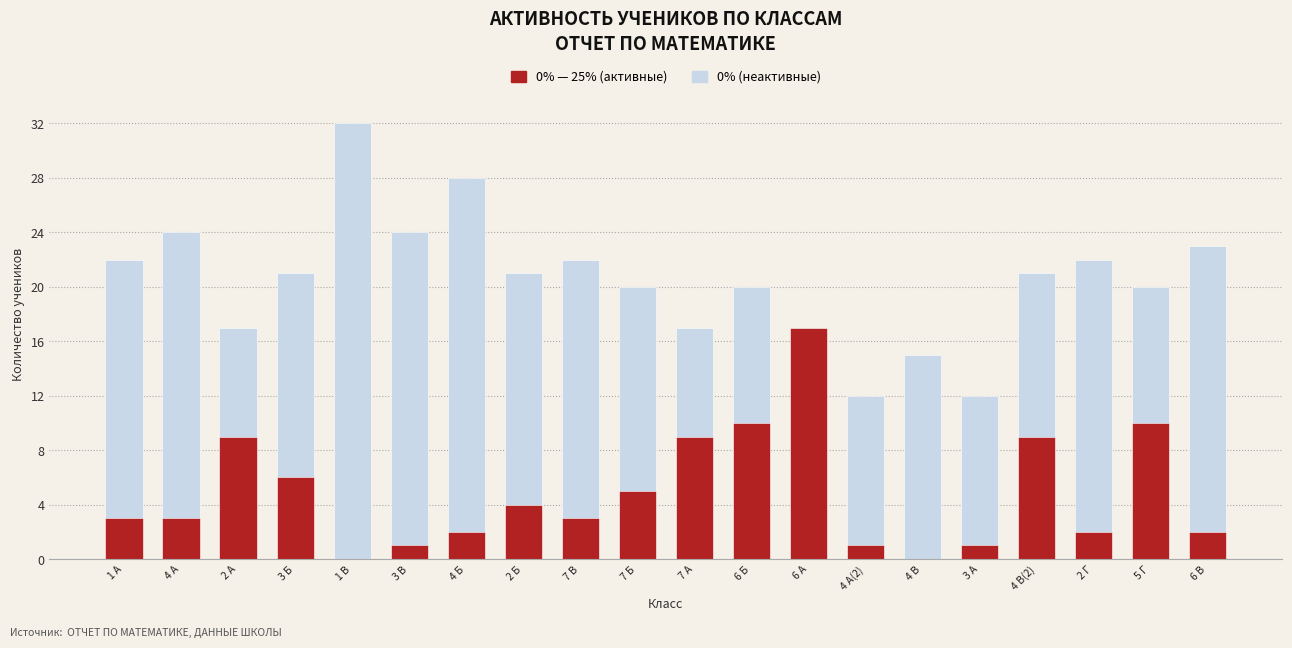

True or false: 0% (неактивные) has a value of 31 at 7 В.

False